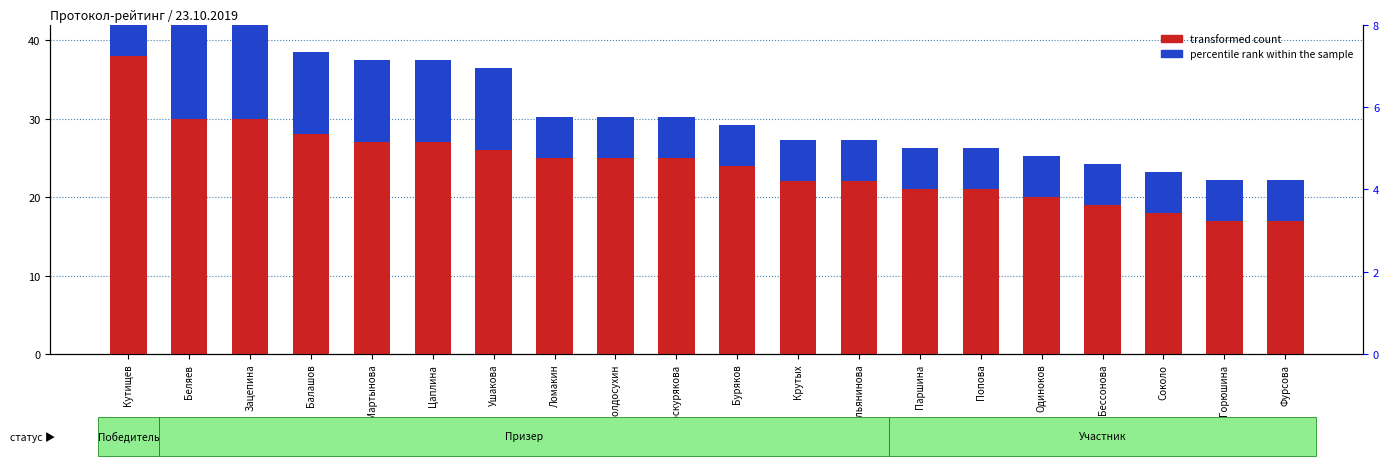

List the labels in order of percentile rank within the sample value, smallest first.

Ломакин, Полдосухин, Проскурякова, Буряков, Крутых, Смольянинова, Паршина, Попова, Одиноков, Бессонова, Соколо, Горюшина, Фурсова, Балашов, Мартынова, Цаплина, Ушакова, Беляев, Зацепина, Кутищев